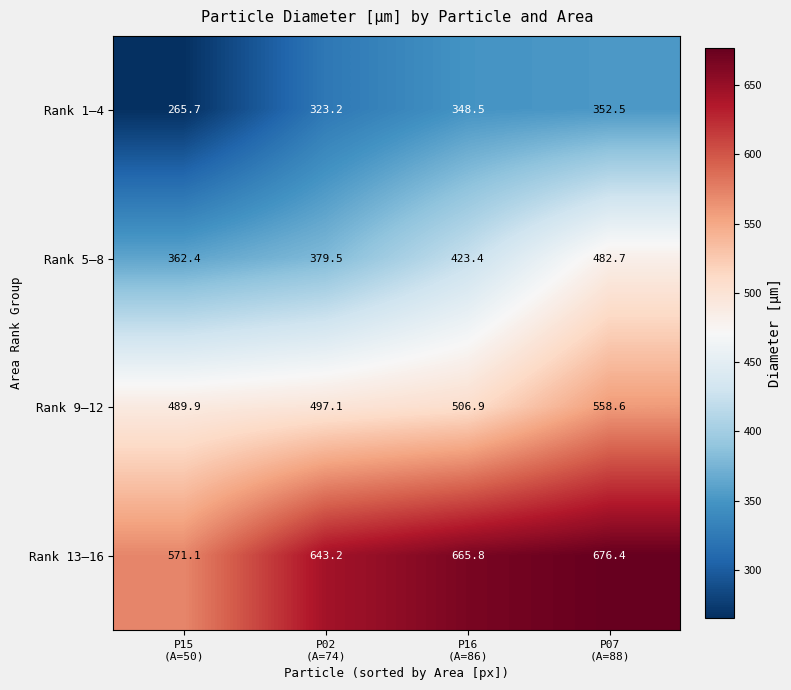

At how many categories does at least one series exceed 617?

3